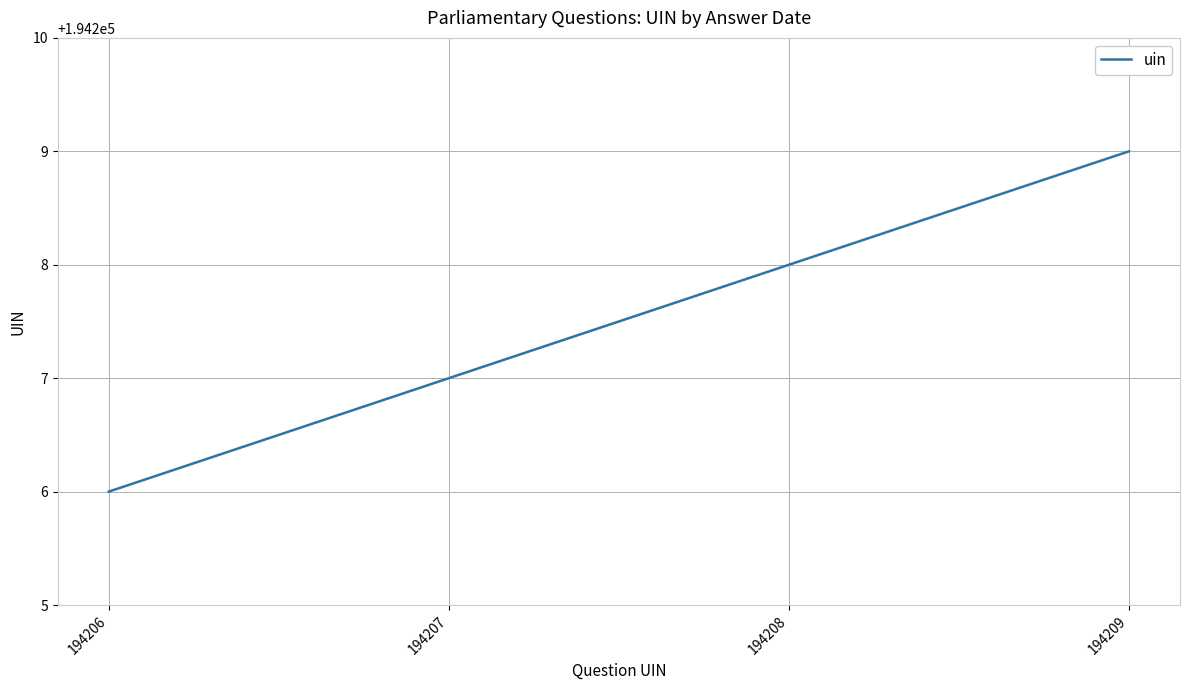

True or false: there are more than 2 points higher than both neighbors.

False